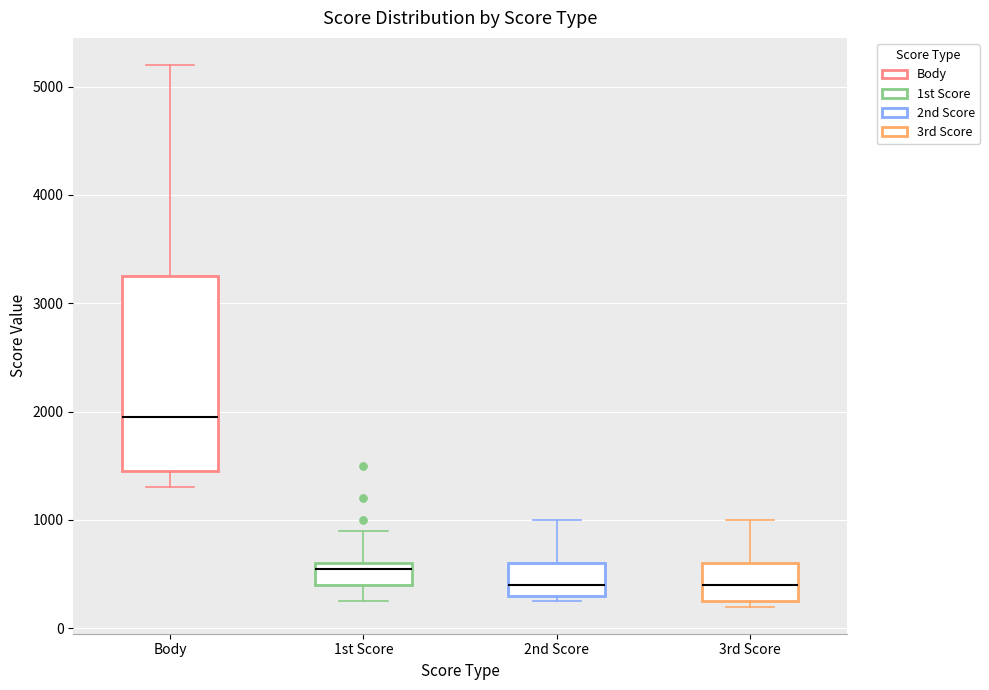

Reading left to right, transcribe this box plot: for each box, give where its median line is, the range the box spans, and where its two whiskers end, as read against the y-axis. The values are not printed on the chart, so give them approximately, as read against the axis.

Body: median 2000, box 1500 to 3300, whiskers 1300 to 5200
1st Score: median 600 (just below the box's upper edge), box 400 to 600, whiskers 300 to 900
2nd Score: median 400, box 300 to 600, whiskers 300 (just below the box's lower edge) to 1000
3rd Score: median 400, box 300 to 600, whiskers 200 to 1000